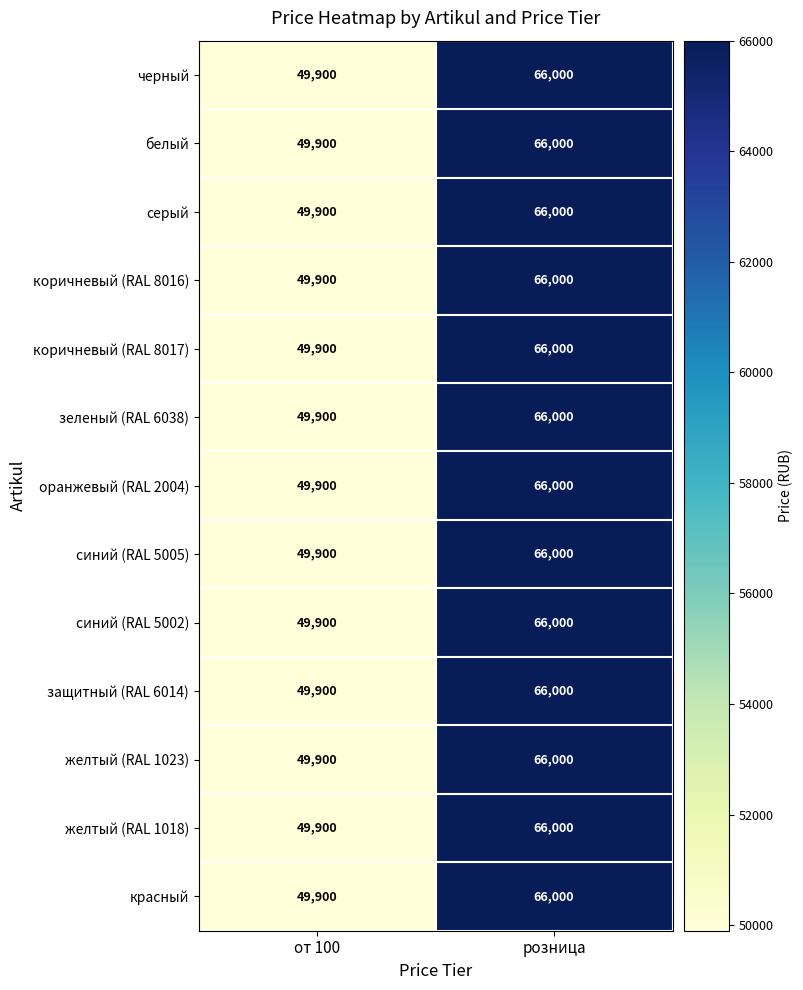

At how many categories does at least one series exceed 55851?

1